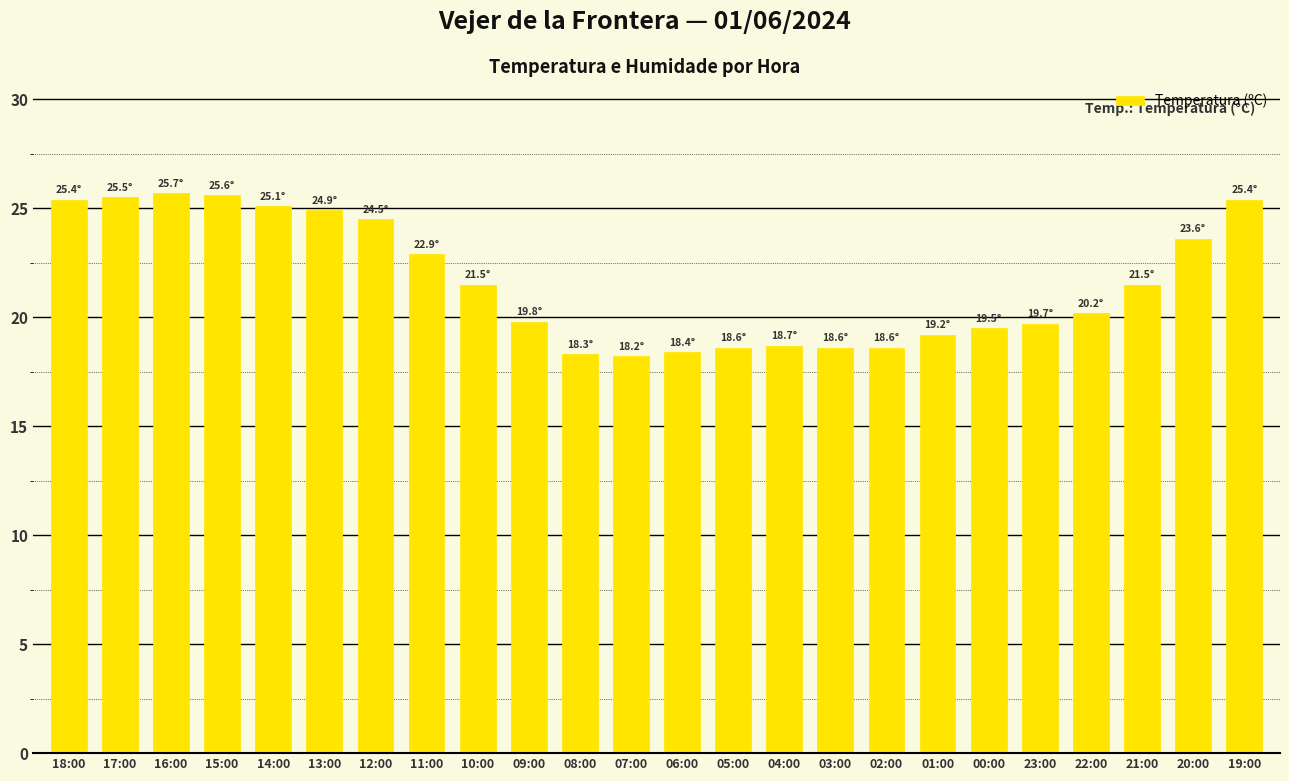

What is the maximum value shown in the chart?

25.7